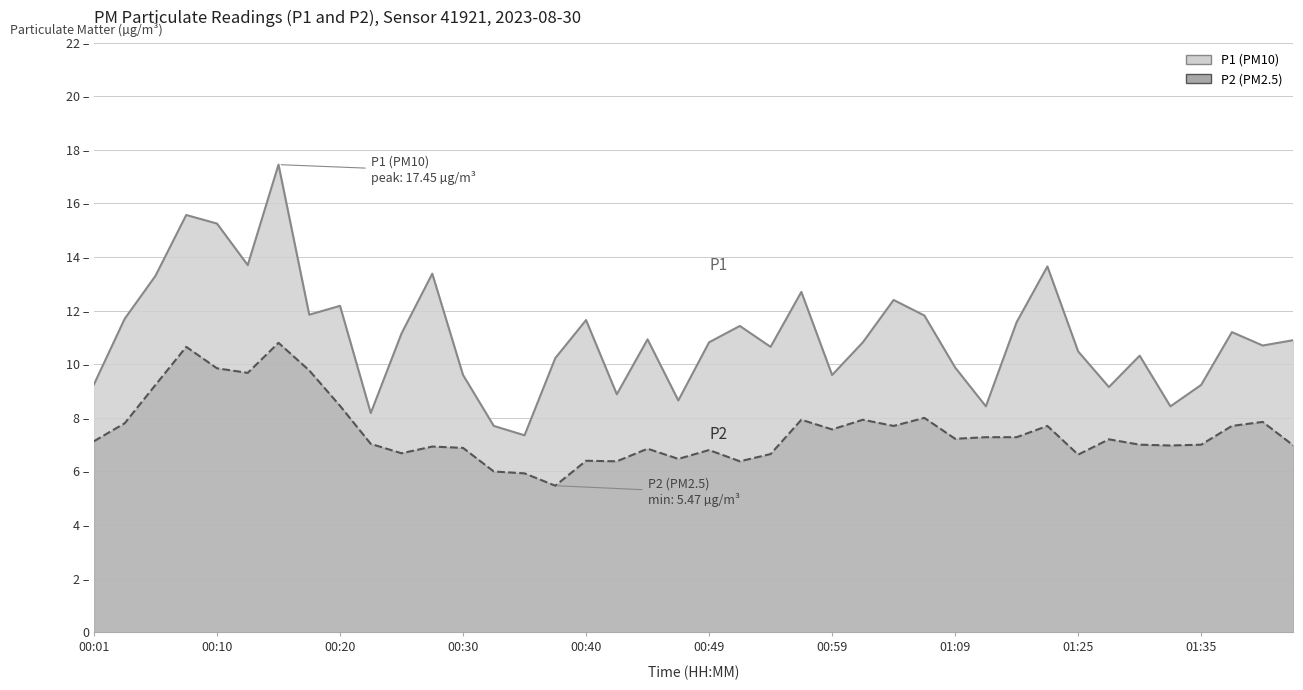

Which series has the largest total across all categories?

P1